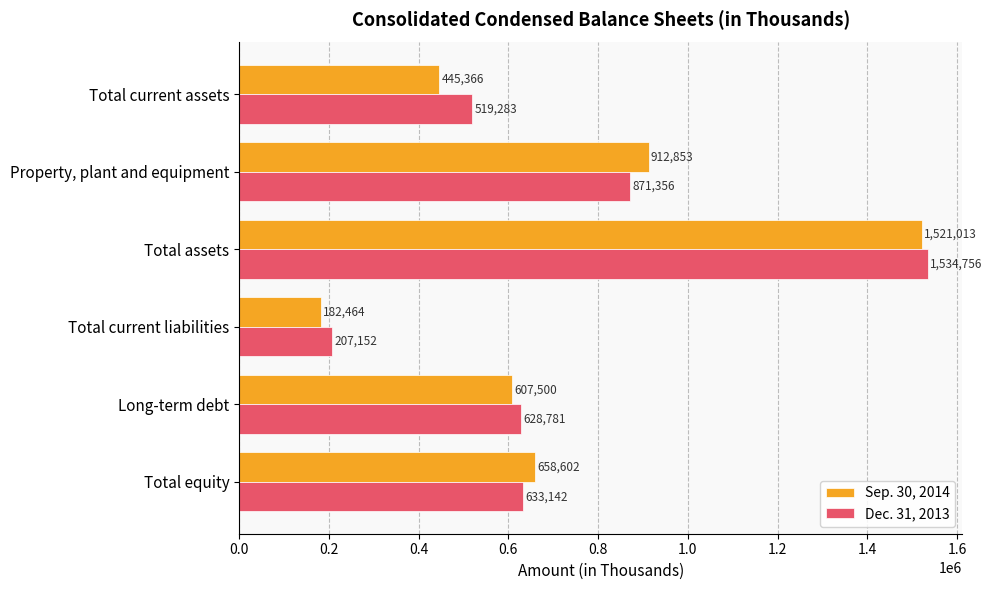

Which series has the largest range (max minus min)?

Sep. 30, 2014